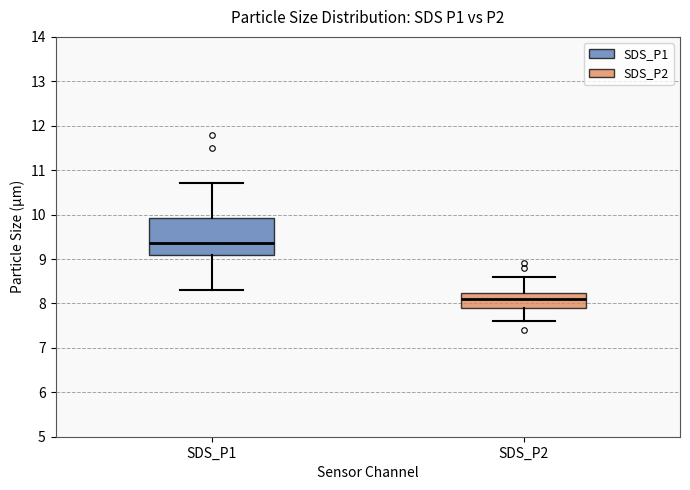

Reading left to right, read every box against the y-axis: the position of its median line, the range the box covers, and the ends of its whiskers. The values are not printed on the chart, so give them approximately, as read against the axis.

SDS_P1: median 9.4, box 9.1 to 9.9, whiskers 8.3 to 10.7
SDS_P2: median 8.1, box 7.9 to 8.2, whiskers 7.6 to 8.6